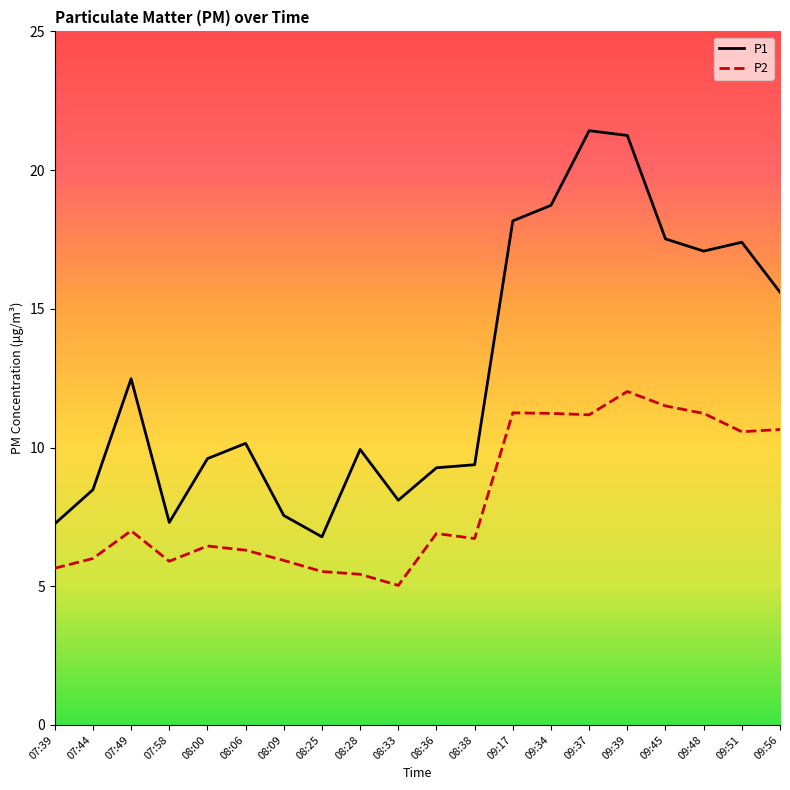

How many lines are shown in the chart?

2